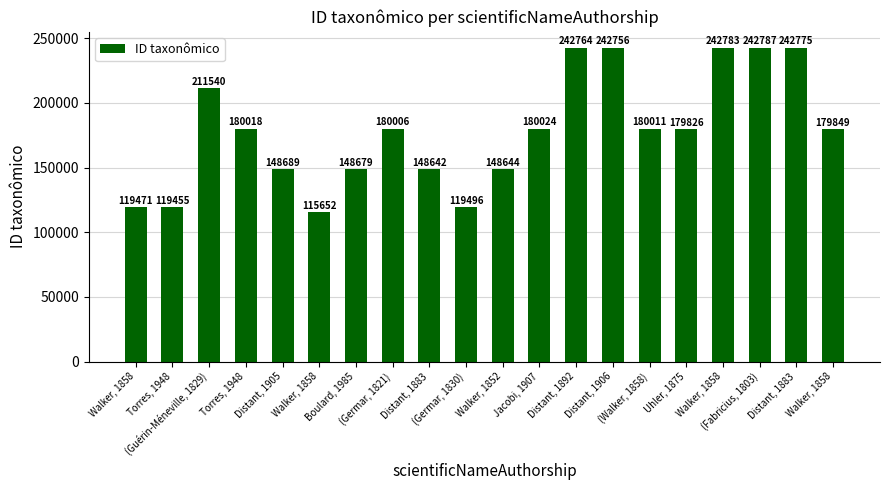

What is the approximate value at Distant, 1892, to the nearest 100?

242800